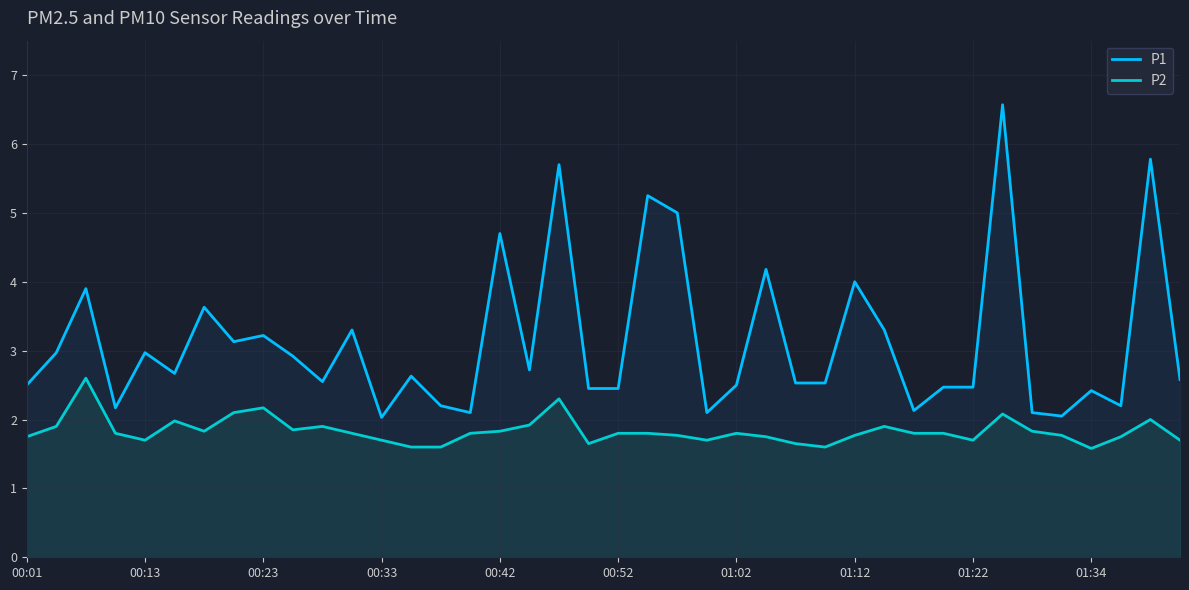

Reading left to right, what are all the values shown in this chart?

P1: 2.5	3.0	3.9	2.2	3.0	2.7	3.6	3.1	3.2	2.9	2.5	3.3	2.0	2.6	2.2	2.1	4.7	2.7	5.7	2.5	2.5	5.2	5.0	2.1	2.5	4.2	2.5	2.5	4.0	3.3	2.1	2.5	2.5	6.6	2.1	2.0	2.4	2.2	5.8	2.6
P2: 1.8	1.9	2.6	1.8	1.7	2.0	1.8	2.1	2.2	1.9	1.9	1.8	1.7	1.6	1.6	1.8	1.8	1.9	2.3	1.6	1.8	1.8	1.8	1.7	1.8	1.8	1.6	1.6	1.8	1.9	1.8	1.8	1.7	2.1	1.8	1.8	1.6	1.8	2.0	1.7